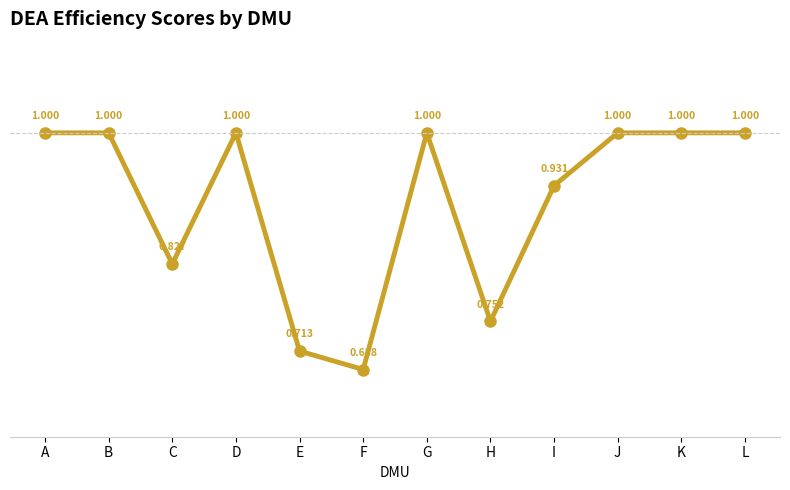

Which has a higher value, J or H?

J